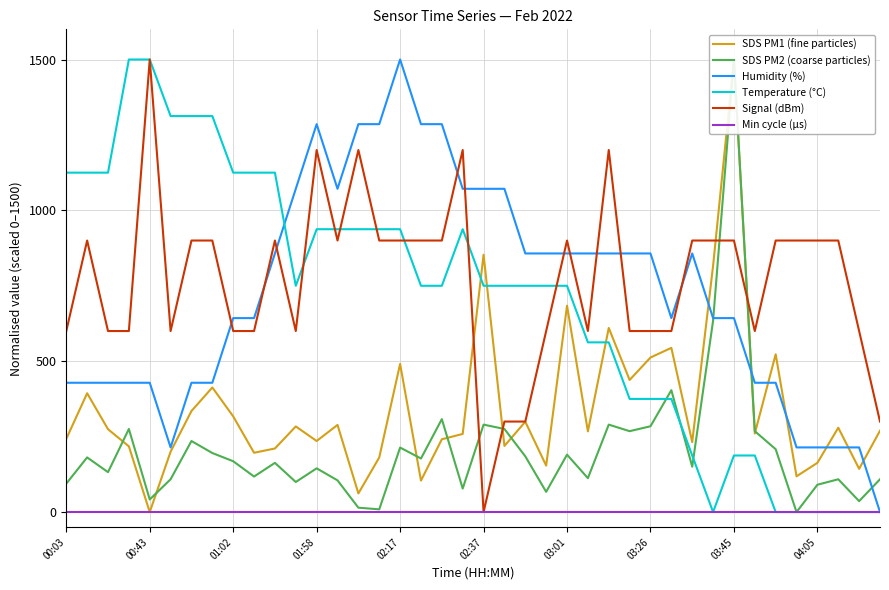

Reading right to left, what are all the values shown in this chart?

SDS PM1 (fine particles): 269.6	143.3	279.6	163.2	118.5	522.9	260.4	1500.0	816.0	232.0	544.2	512.3	437.8	610.2	267.5	684.0	154.0	299.4	219.3	852.9	259.0	241.2	104.3	491.0	180.9	61.7	288.8	235.6	283.8	210.7	196.5	317.2	413.0	334.9	200.1	0.0	217.8	274.6	393.8	242.7
SDS PM2 (coarse particles): 108.7	36.2	108.7	90.6	0.0	208.3	268.1	1500.0	634.1	150.4	404.0	284.4	268.1	289.9	112.3	190.2	67.0	184.8	275.4	289.9	77.9	308.0	177.5	213.8	9.1	14.5	105.1	144.9	99.6	163.0	117.8	168.5	195.7	235.5	108.7	41.7	275.4	132.2	181.2	94.2
Humidity (%): 0.0	214.3	214.3	214.3	214.3	428.6	428.6	642.9	642.9	857.1	642.9	857.1	857.1	857.1	857.1	857.1	857.1	857.1	1071.4	1071.4	1071.4	1285.7	1285.7	1500.0	1285.7	1285.7	1071.4	1285.7	1071.4	857.1	642.9	642.9	428.6	428.6	214.3	428.6	428.6	428.6	428.6	428.6
Temperature (°C): 0.0	0.0	0.0	0.0	0.0	0.0	187.5	187.5	0.0	187.5	375.0	375.0	375.0	562.5	562.5	750.0	750.0	750.0	750.0	750.0	937.5	750.0	750.0	937.5	937.5	937.5	937.5	937.5	750.0	1125.0	1125.0	1125.0	1312.5	1312.5	1312.5	1500.0	1500.0	1125.0	1125.0	1125.0
Signal (dBm): 300.0	600.0	900.0	900.0	900.0	900.0	600.0	900.0	900.0	900.0	600.0	600.0	600.0	1200.0	600.0	900.0	600.0	300.0	300.0	0.0	1200.0	900.0	900.0	900.0	900.0	1200.0	900.0	1200.0	600.0	900.0	600.0	600.0	900.0	900.0	600.0	1500.0	600.0	600.0	900.0	600.0
Min cycle (µs): 0.0	0.0	0.0	0.0	0.0	0.0	0.0	0.0	0.0	0.0	0.0	0.0	0.0	0.0	0.0	0.0	0.0	0.0	0.0	0.0	0.0	0.0	0.0	0.0	0.0	0.0	0.0	0.0	0.0	0.0	0.0	0.0	0.0	0.0	0.0	0.0	0.0	0.0	0.0	0.0